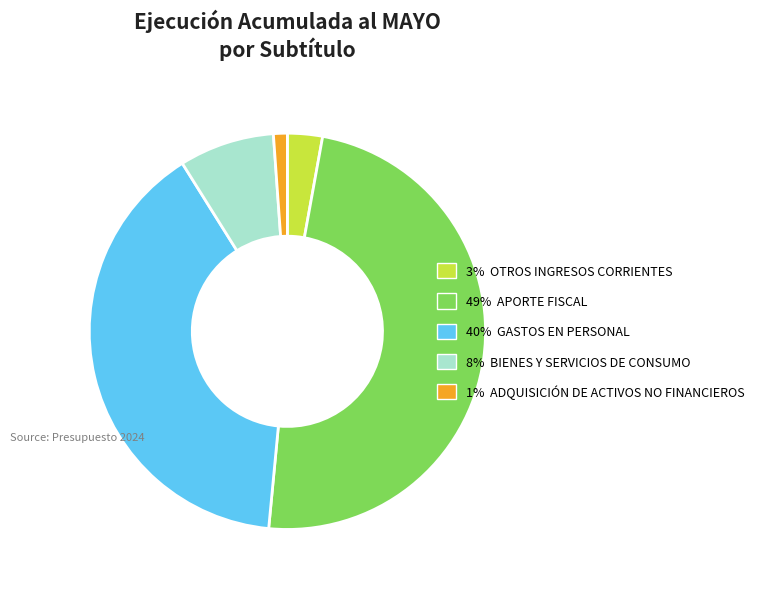

Does any single category account for the majority?

No